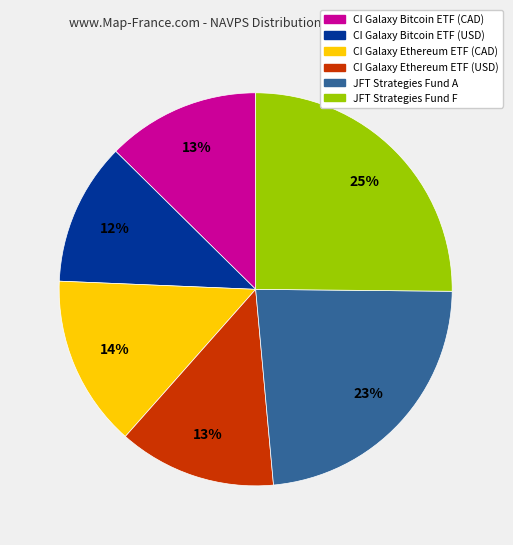

Is the sum of CI Galaxy Ethereum ETF (CAD) and CI Galaxy Bitcoin ETF (USD) greater than half?

No